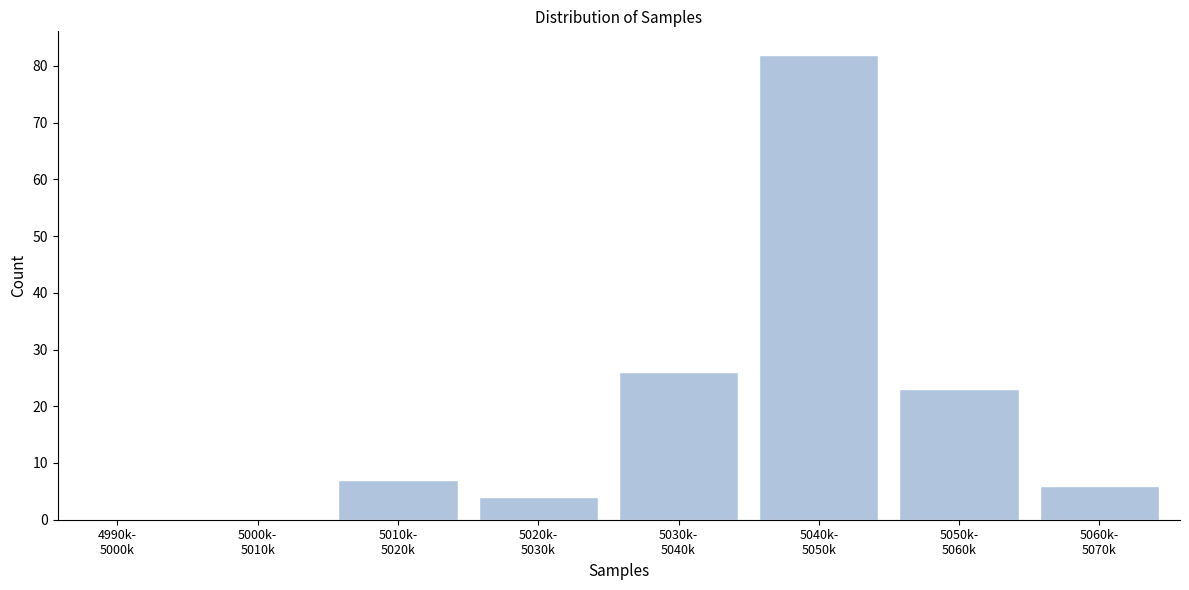

What is the sum of all values?

148